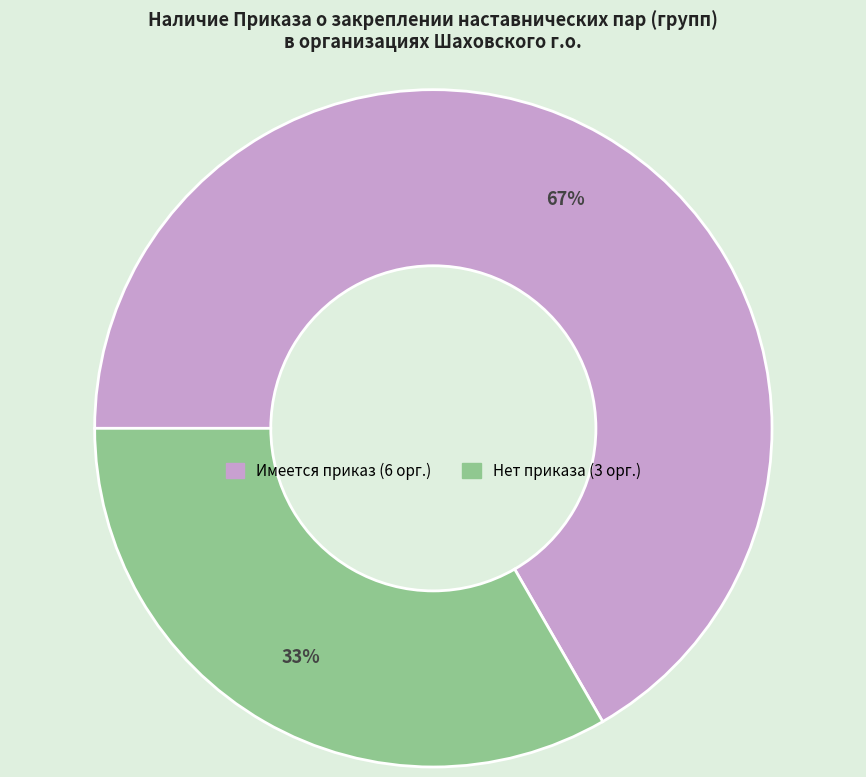

To the nearest percent, what is the average slice percentage?

50%